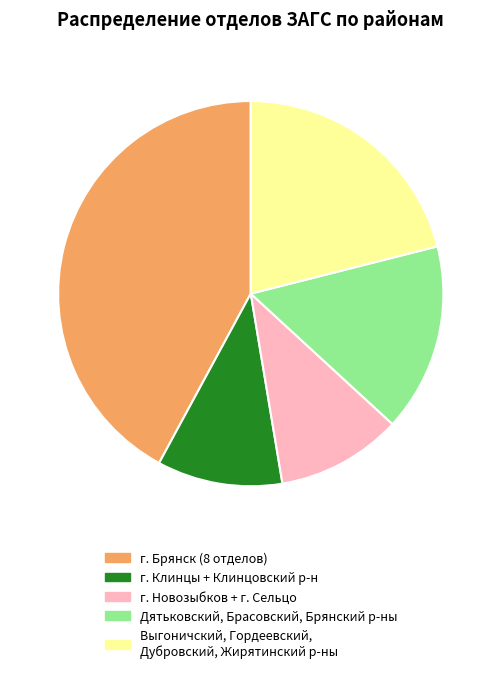

Which slice is the largest?

г. Брянск (8 отделов)